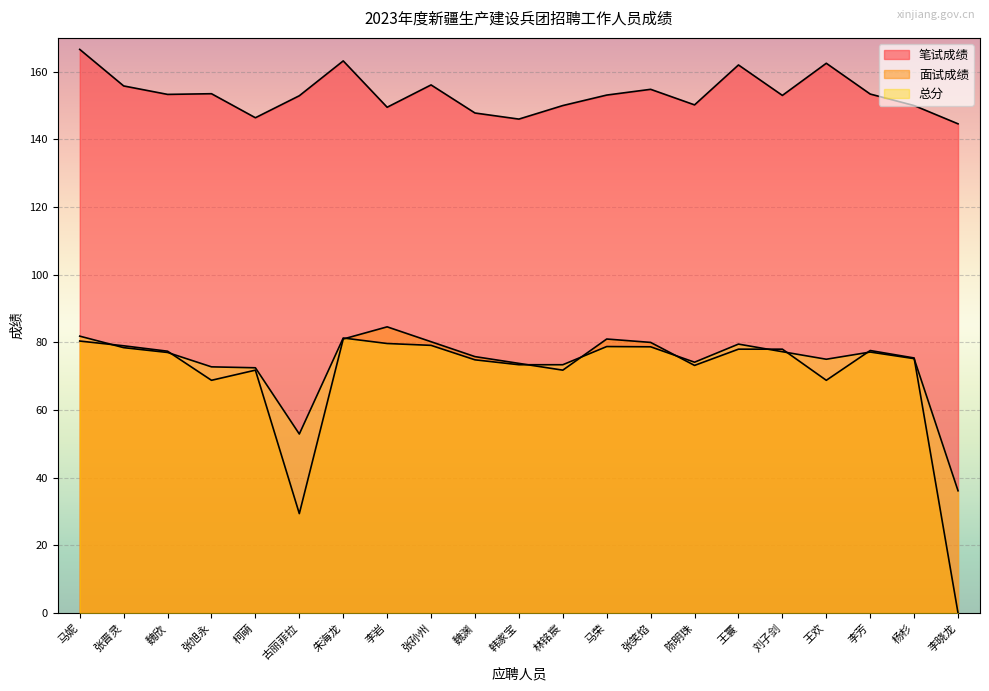

At how many categories does at least one series exceed 28?

21